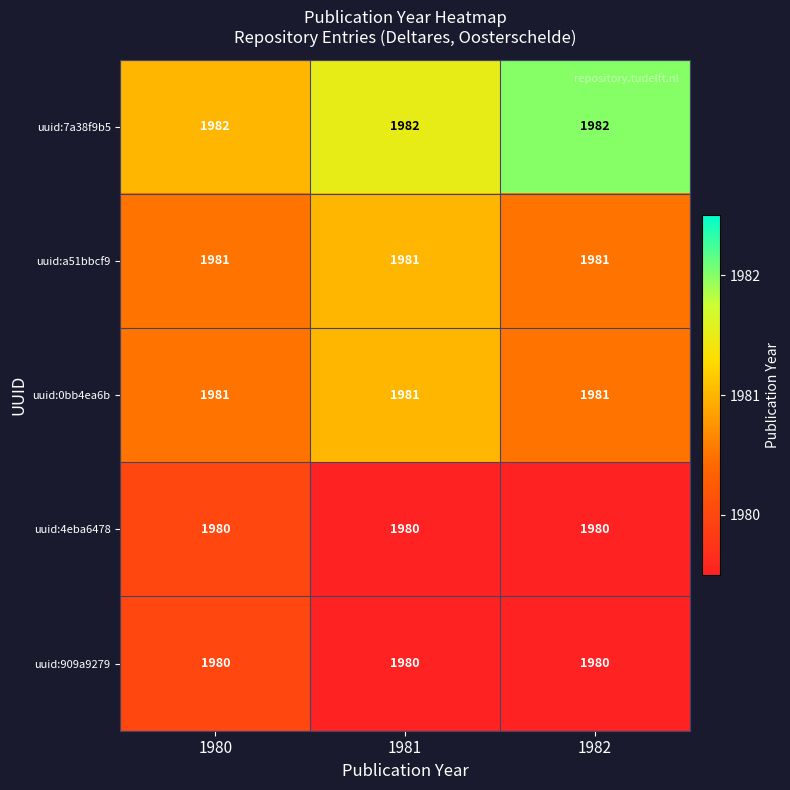

What is the maximum value shown in the chart?

1982